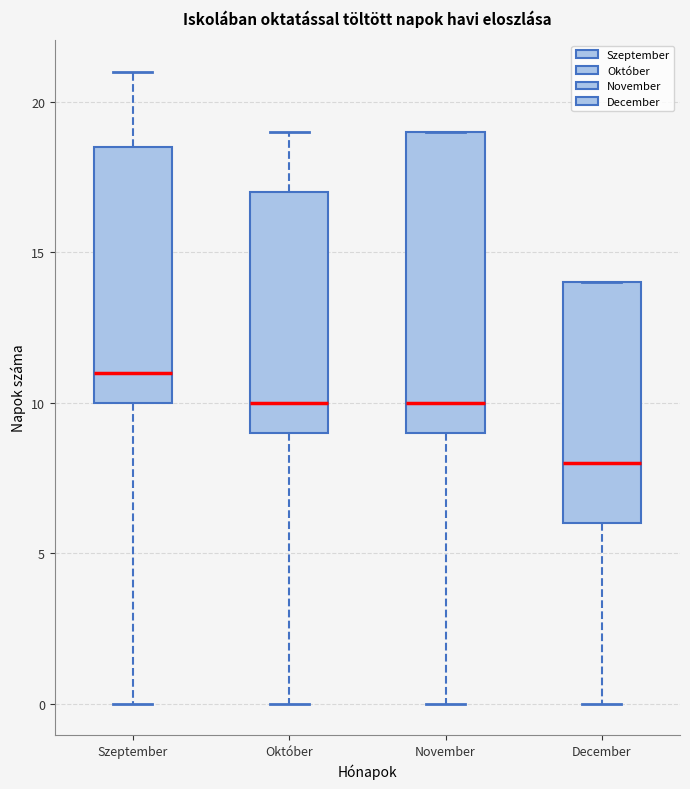

Reading left to right, transcribe this box plot: for each box, give where its median line is, the range the box spans, and where its two whiskers end, as read against the y-axis. The values are not printed on the chart, so give them approximately, as read against the axis.

Szeptember: median 11.0, box 10.0 to 18.5, whiskers 0.0 to 21.0
Október: median 10.0, box 9.0 to 17.0, whiskers 0.0 to 19.0
November: median 10.0, box 9.0 to 19.0, whiskers 0.0 to 19.0
December: median 8.0, box 6.0 to 14.0, whiskers 0.0 to 14.0